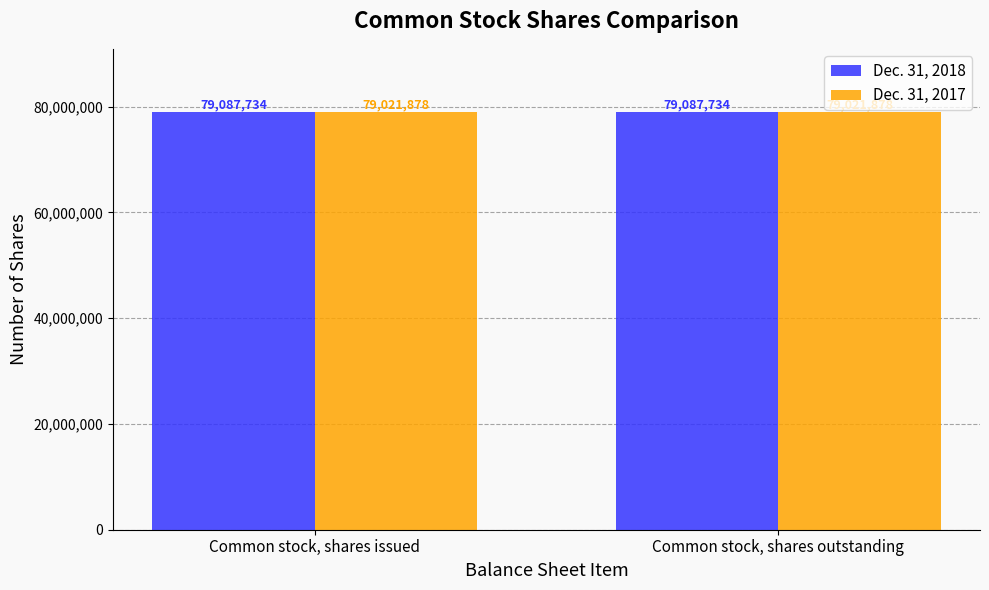

What is the difference between the highest and lowest values at Common stock, shares outstanding?

65856